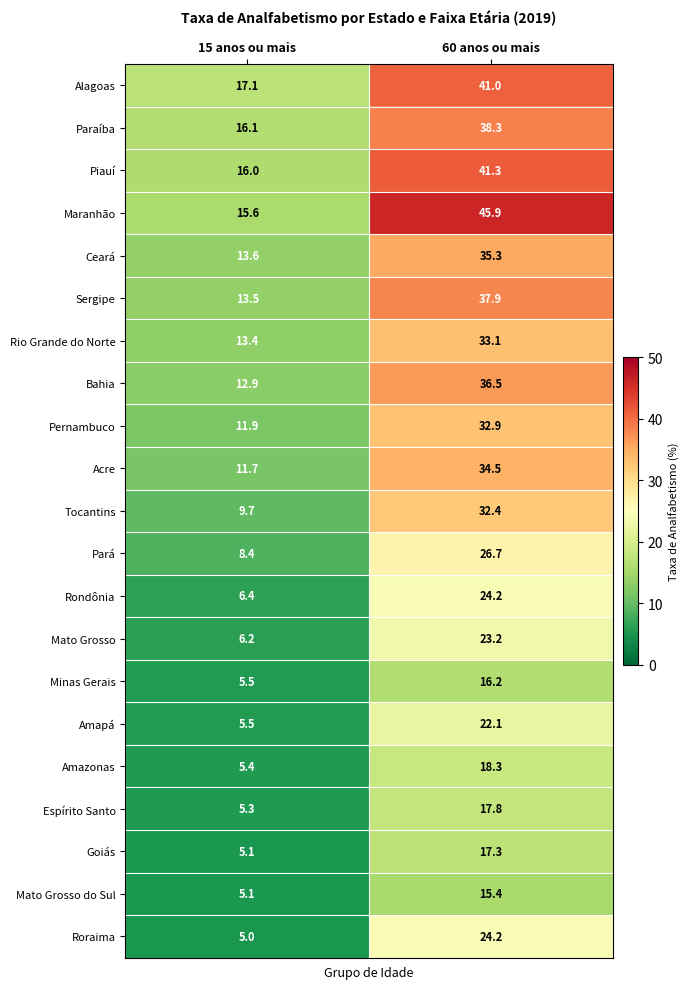

Which series has the largest total across all categories?

Maranhão